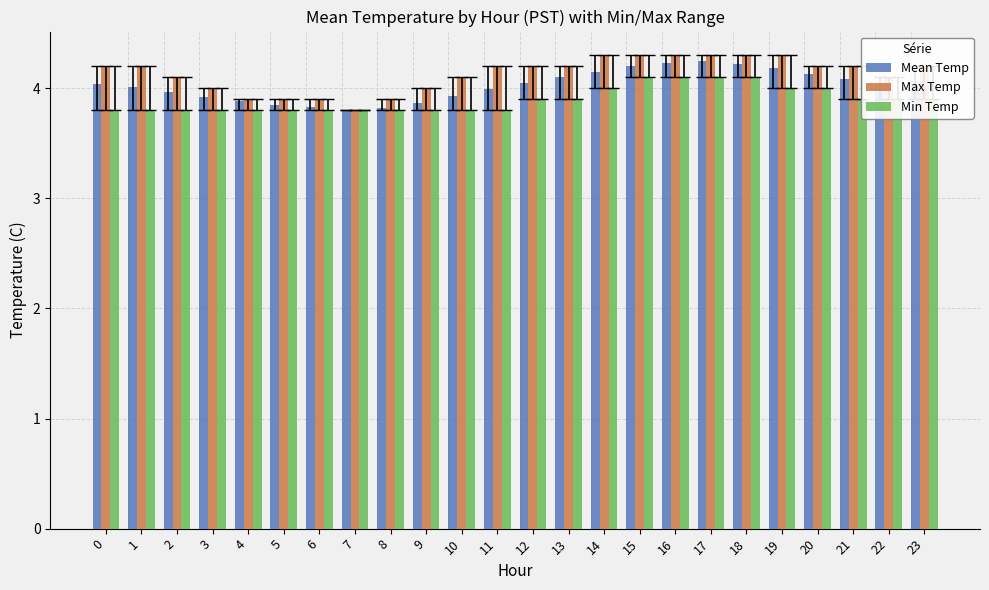

What is the sum of all Mean Temp values?

96.6